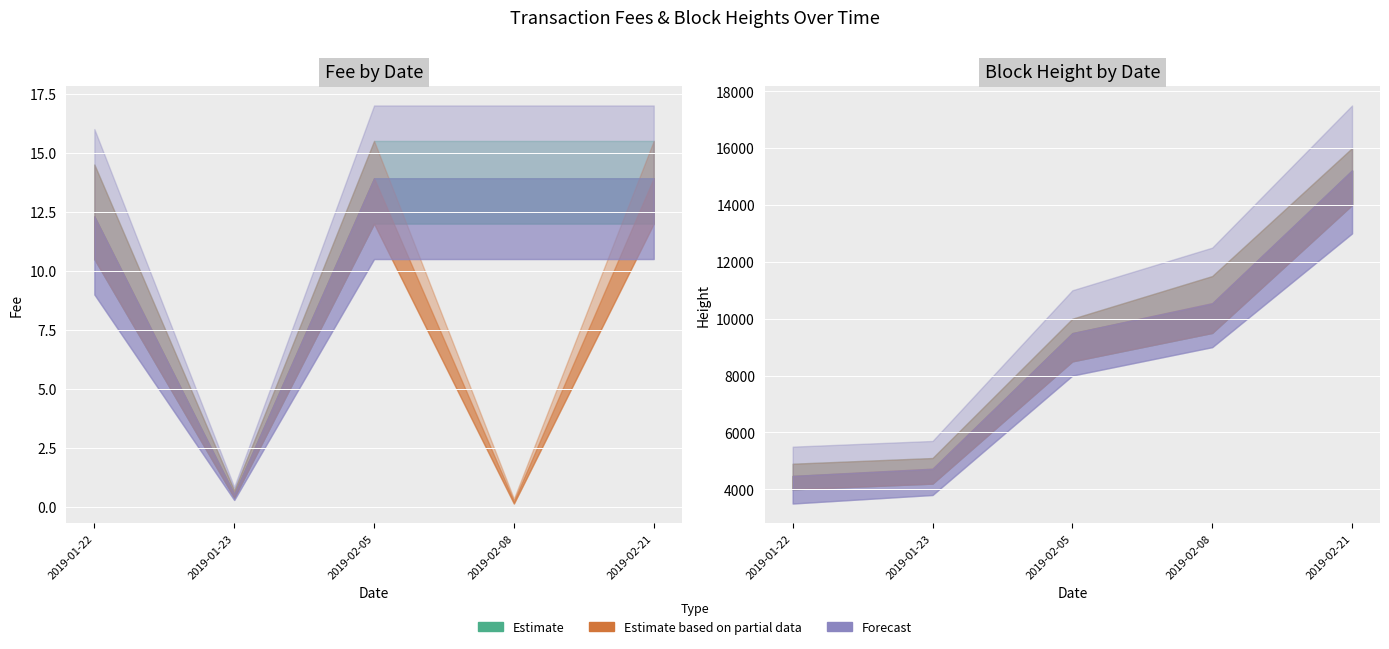

At how many categories does at least one series exceed 5?

4